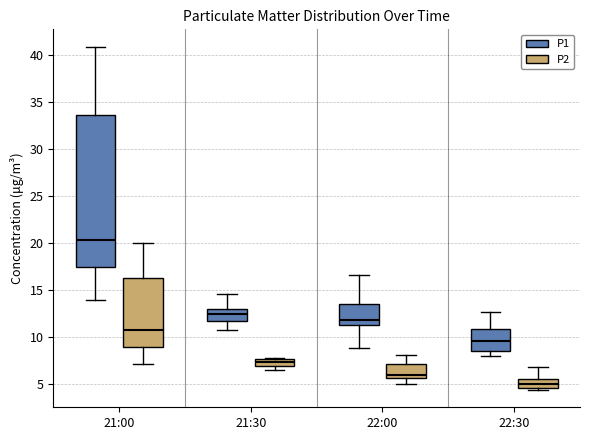

Comparing the boxes themselves (not the whiskers), which one is the tallest?

21:00 (P1)